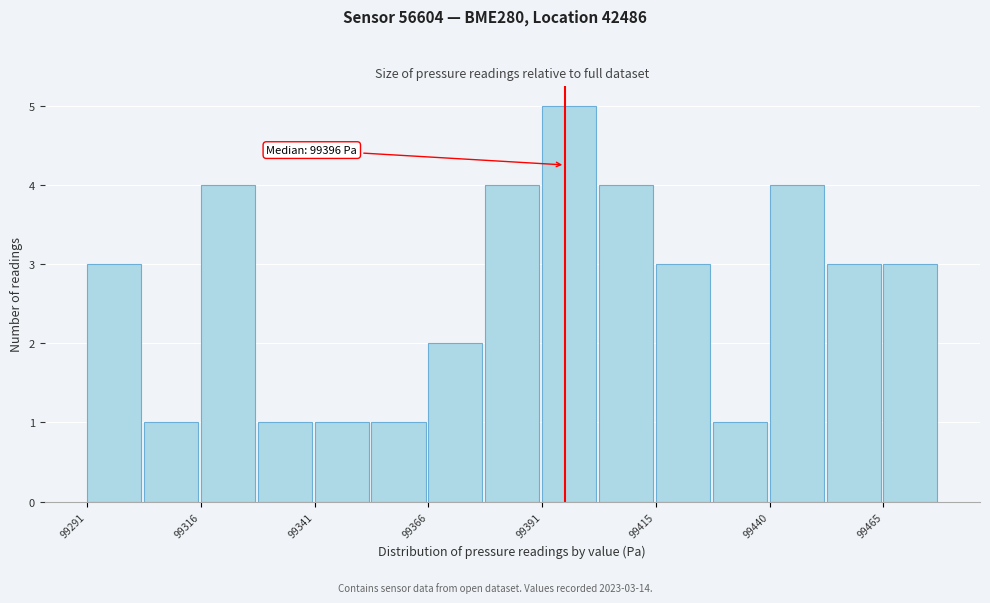

Around what value on the x-axis is the tallest bar? Give the approximate position of its centre, as read against the axis.

99395